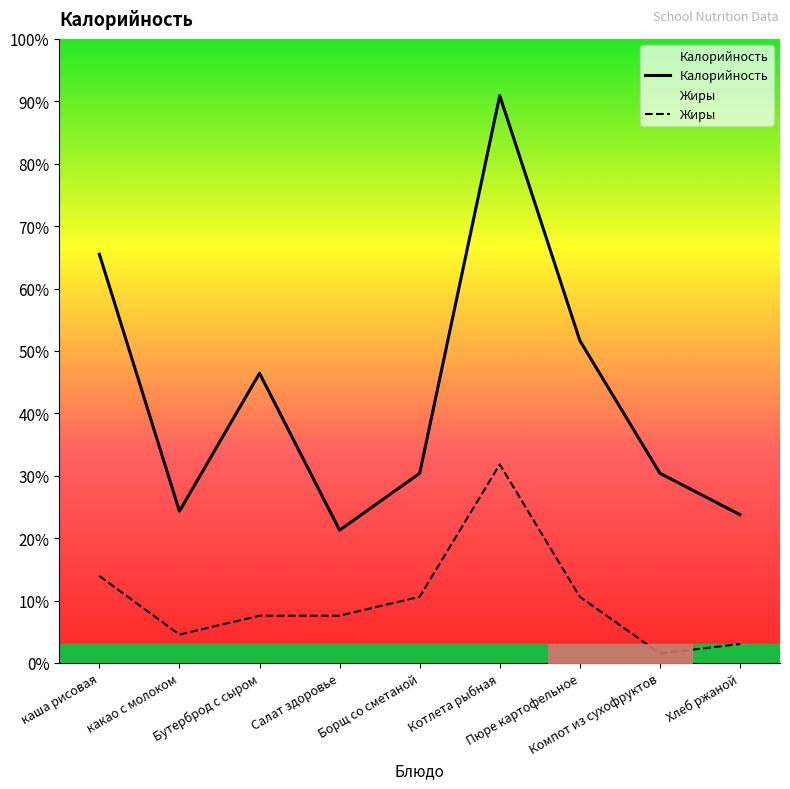

Which series has the widest spread of values?

Калорийность